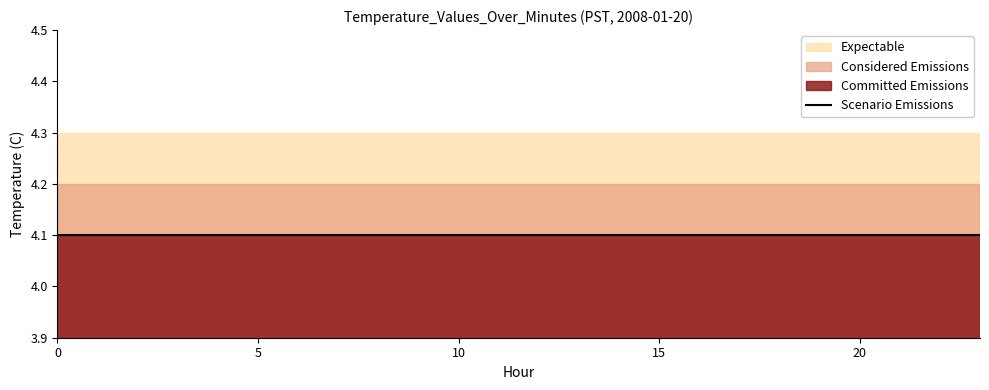

What is the value of the Considered Emissions point at the 8th from the left?

4.2